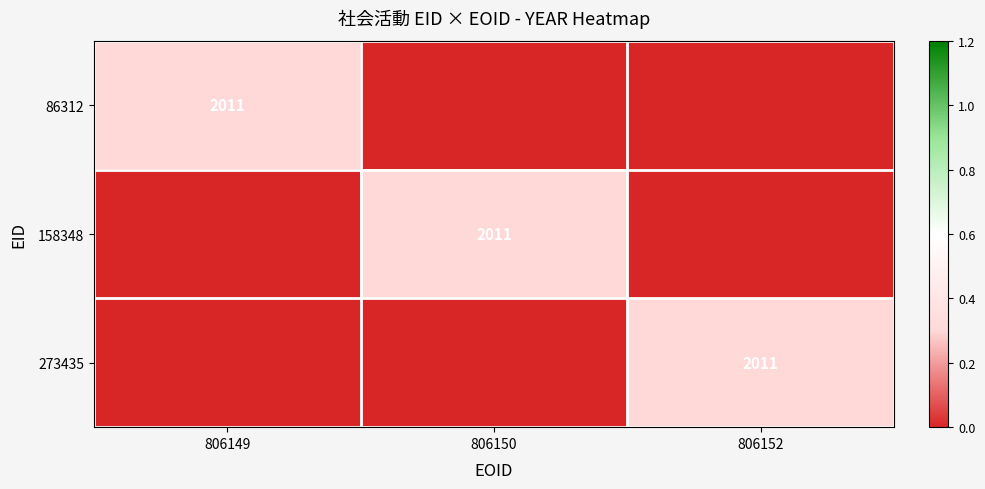

Which category has the lowest value across all series?

806150